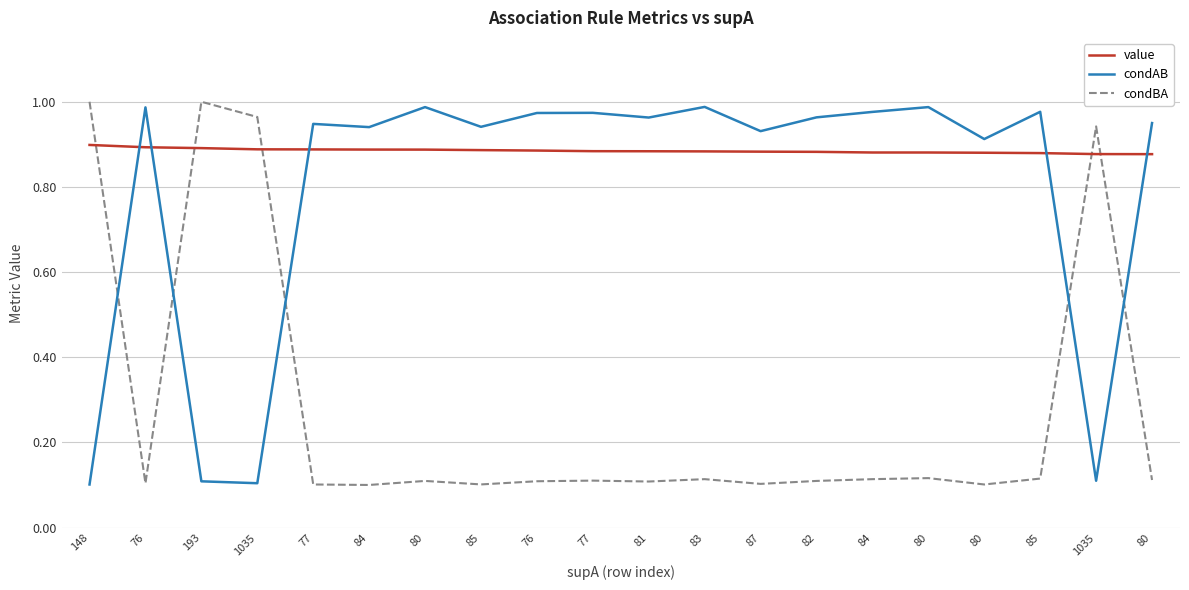

How many times do condBA and value cross each other?

5